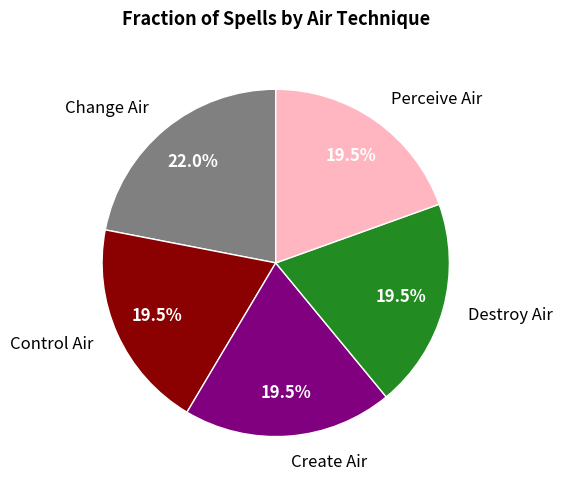

Between Change Air and Destroy Air, which is larger?

Change Air